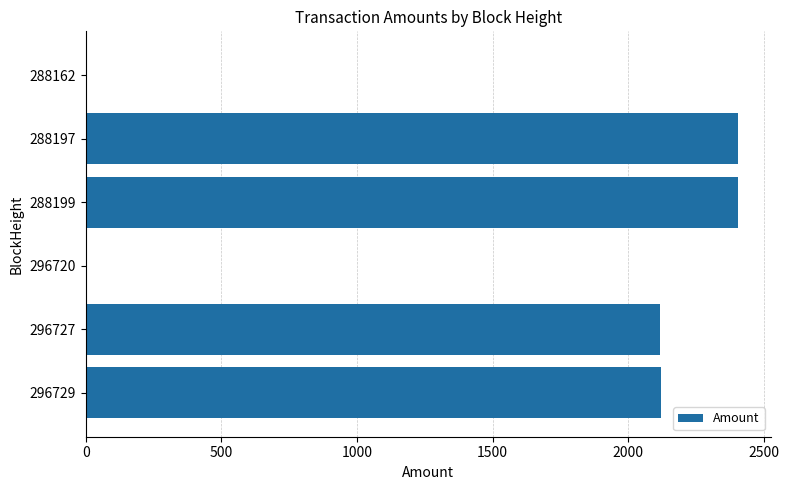

Is it true that the value at 288199 is 2406.0?

True